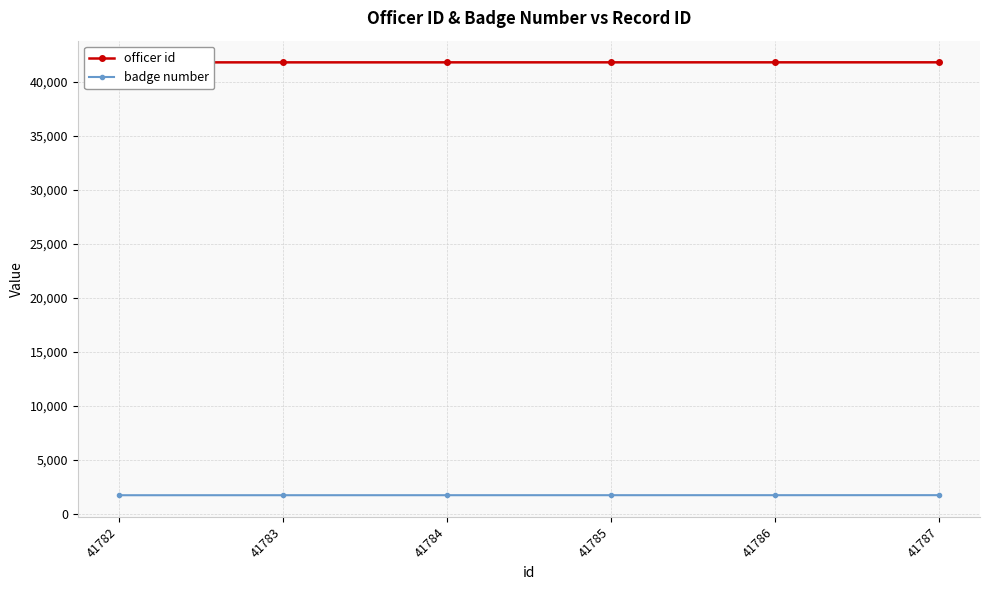

Between 41787 and 41782, which is larger?

41787